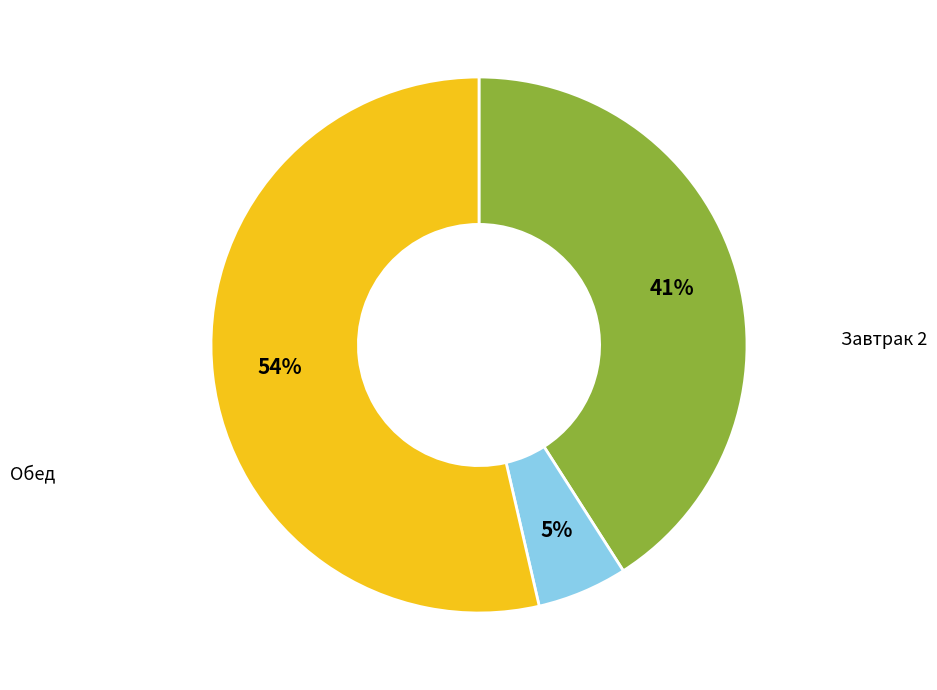

Is there a majority slice in this chart?

Yes